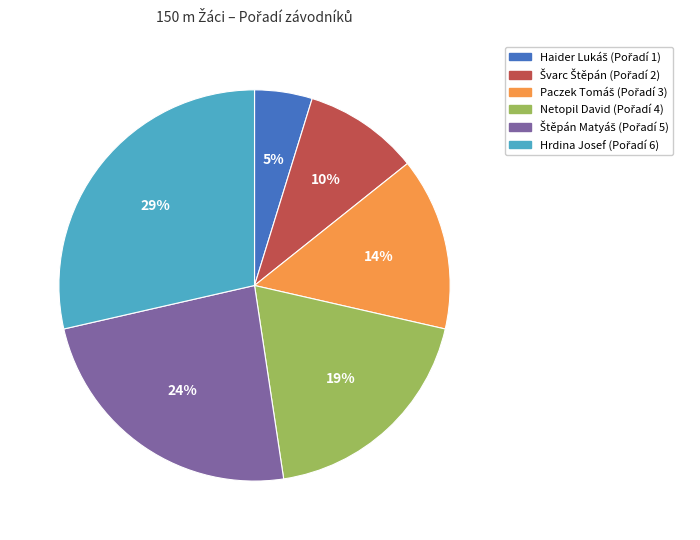

To the nearest percent, what is the average slice percentage?

17%